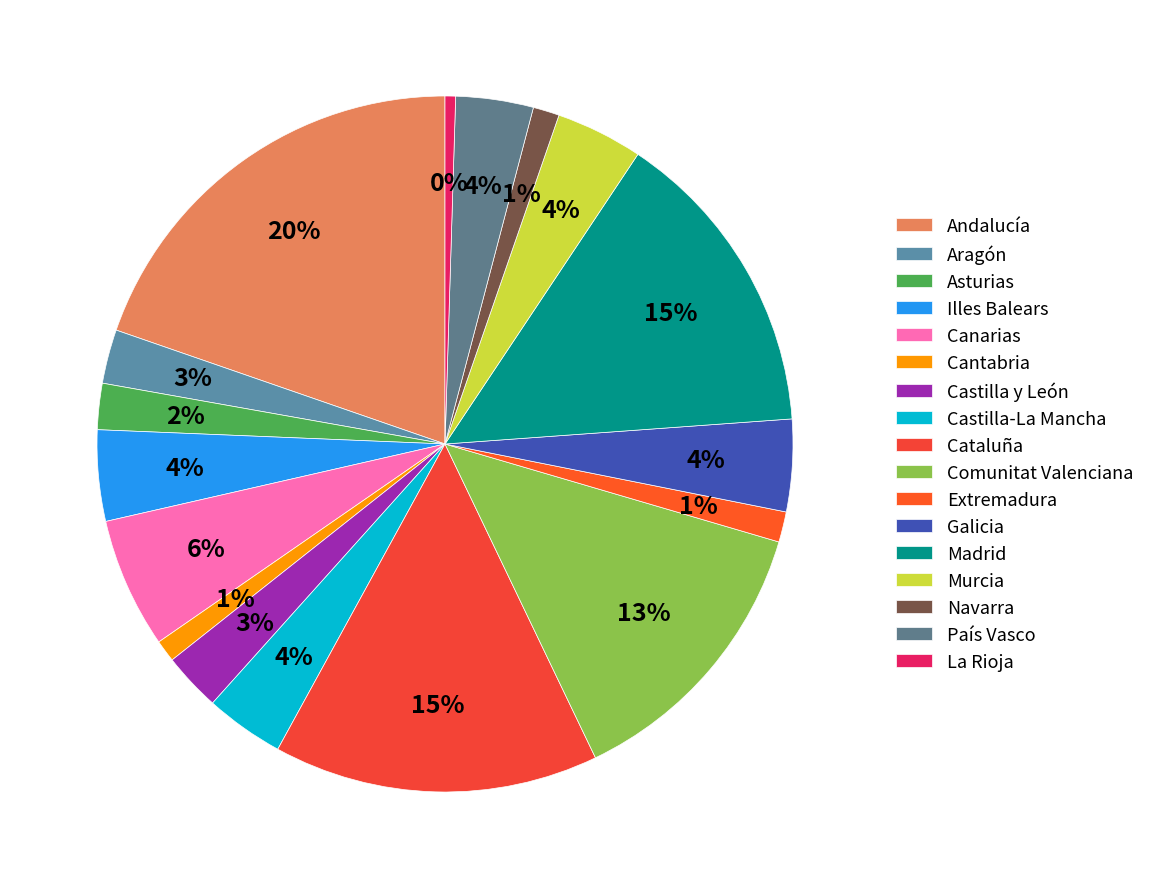

To the nearest percent, what is the average slice percentage?

6%